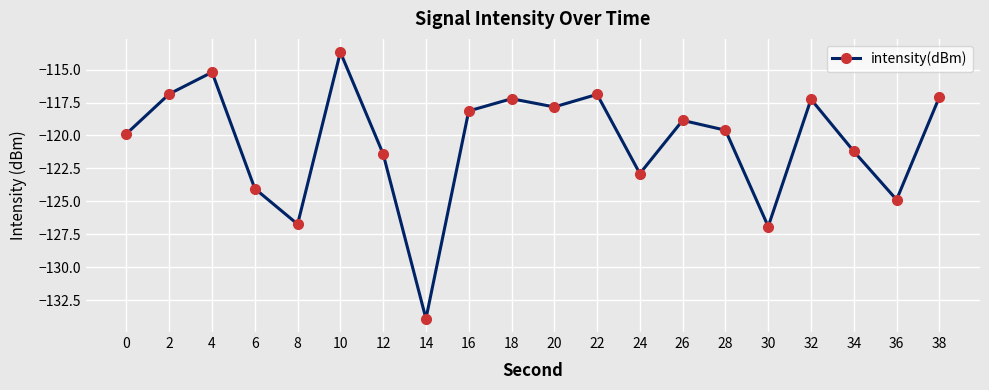

What is the greatest value displayed?

-113.7